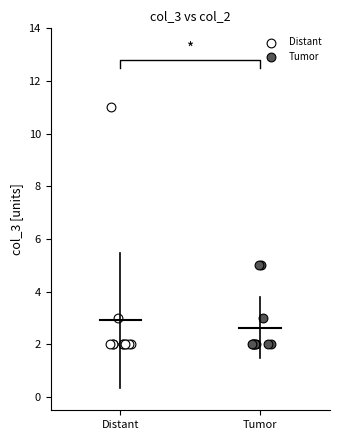

Which series reaches the maximum Y coordinate?

Distant